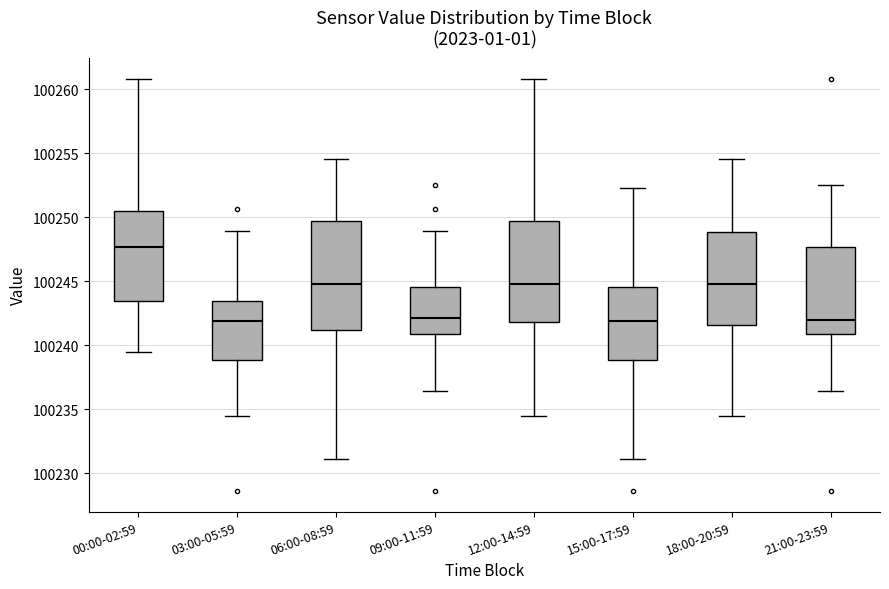

Reading left to right, transcribe this box plot: for each box, give where its median line is, the range the box spans, and where its two whiskers end, as read against the y-axis. The values are not printed on the chart, so give them approximately, as read against the axis.

00:00-02:59: median 100247.5, box 100243.5 to 100250.5, whiskers 100239.5 to 100261.0
03:00-05:59: median 100242.0, box 100239.0 to 100243.5, whiskers 100234.5 to 100249.0
06:00-08:59: median 100245.0, box 100241.0 to 100249.5, whiskers 100231.0 to 100254.5
09:00-11:59: median 100242.0, box 100241.0 to 100244.5, whiskers 100236.5 to 100249.0
12:00-14:59: median 100245.0, box 100242.0 to 100249.5, whiskers 100234.5 to 100261.0
15:00-17:59: median 100242.0, box 100239.0 to 100244.5, whiskers 100231.0 to 100252.5
18:00-20:59: median 100245.0, box 100241.5 to 100249.0, whiskers 100234.5 to 100254.5
21:00-23:59: median 100242.0, box 100241.0 to 100247.5, whiskers 100236.5 to 100252.5